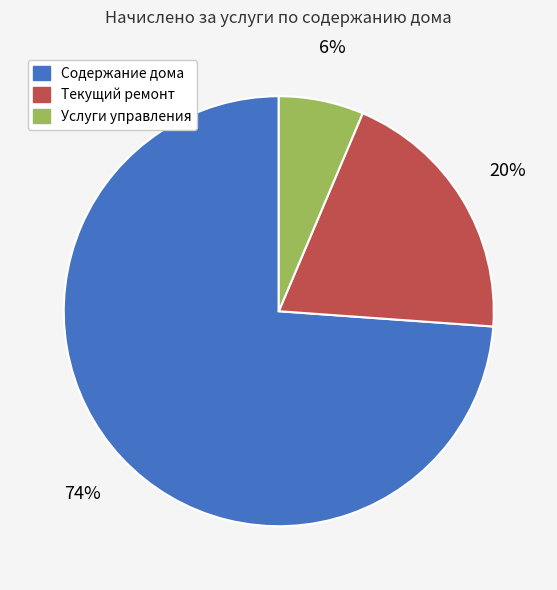

Is there any slice that represents more than half of the pie?

Yes